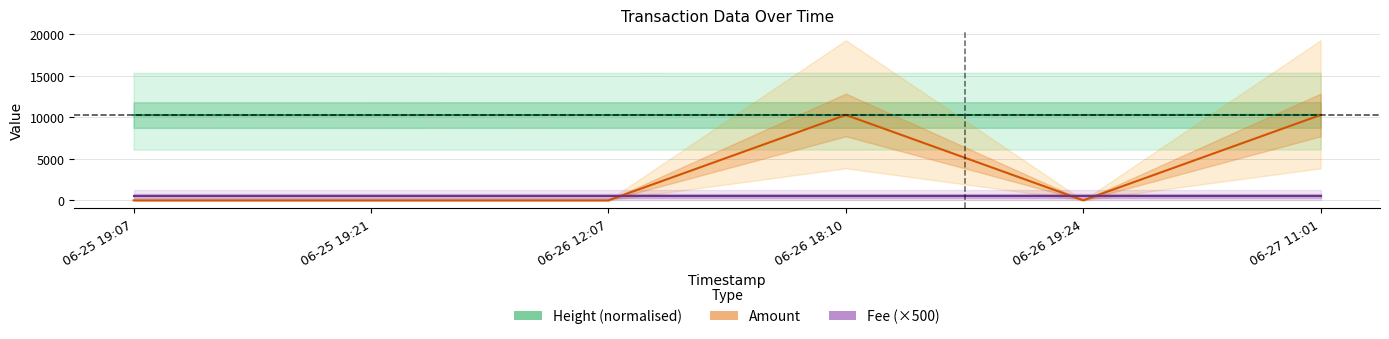

Where is the first local maximum for Amount?

06-26 18:10